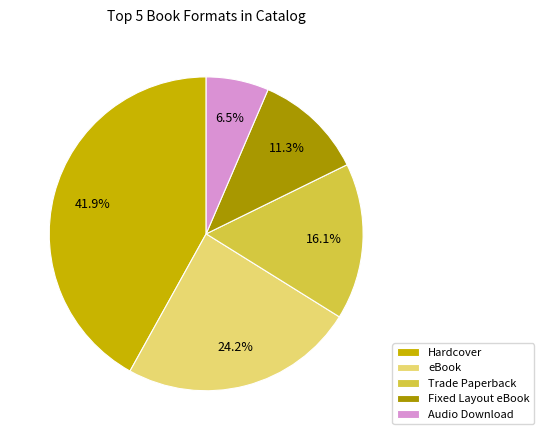

To the nearest percent, what is the difference between the largest and smallest slice percentages?

35%